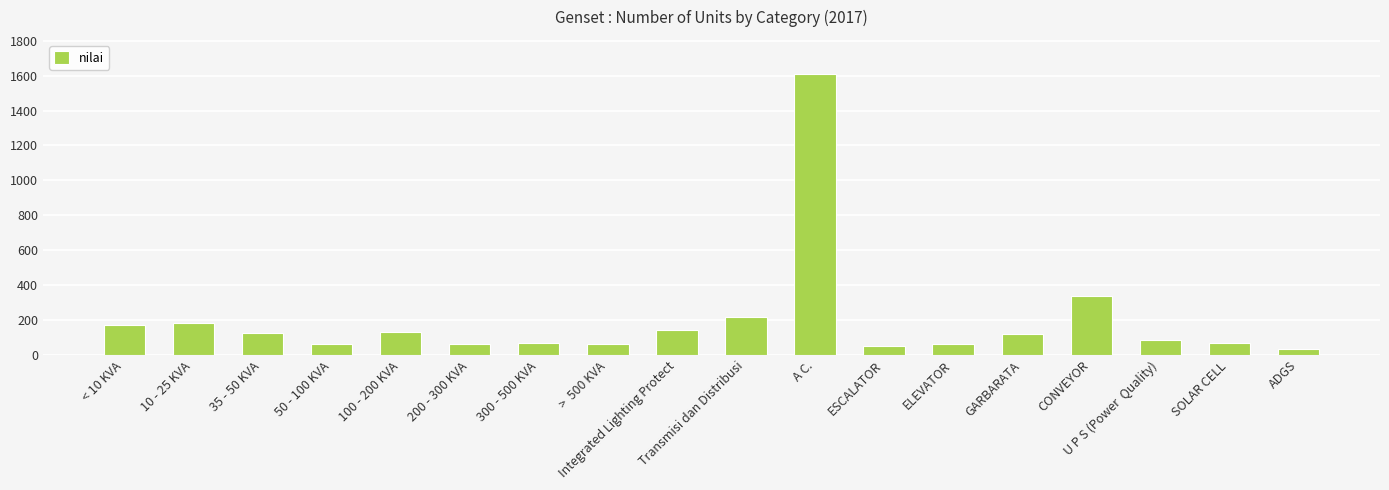

What is the sum of the values at A C. and GARBARATA?

1733